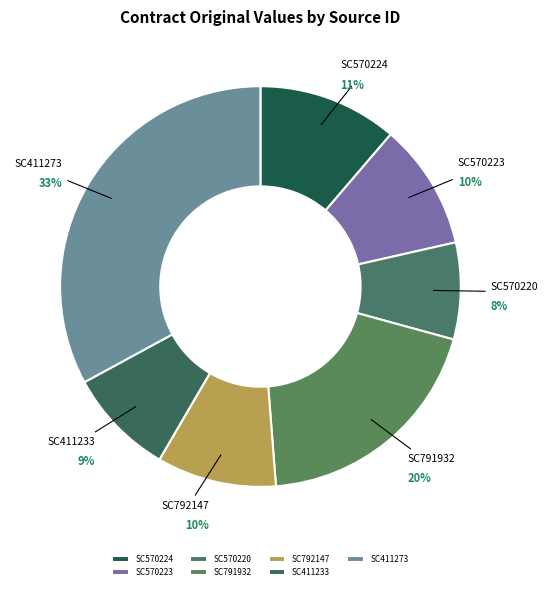

Is it true that SC570224 is 11% of the pie?

True